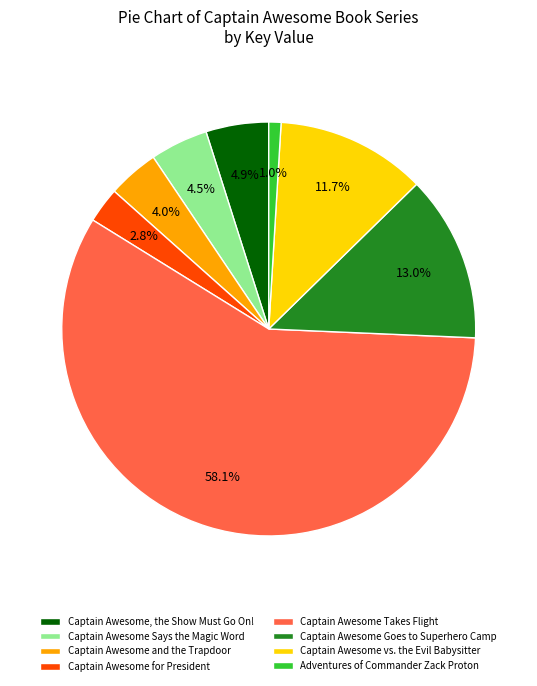

Is there a majority slice in this chart?

Yes